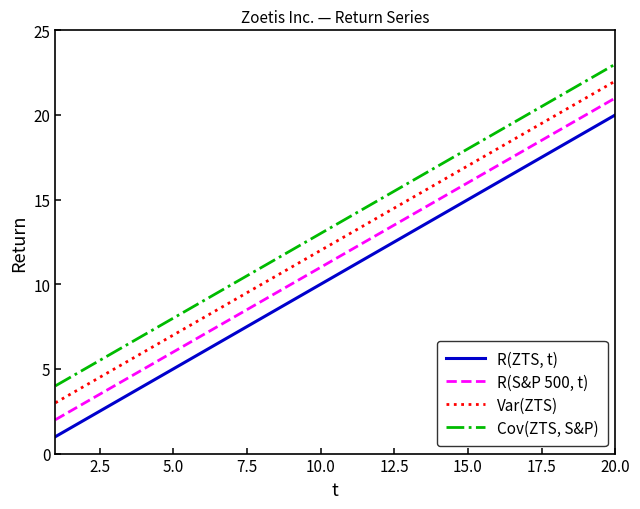

What is the difference between the maximum and minimum values in the Cov(ZTS, S&P) series?

19